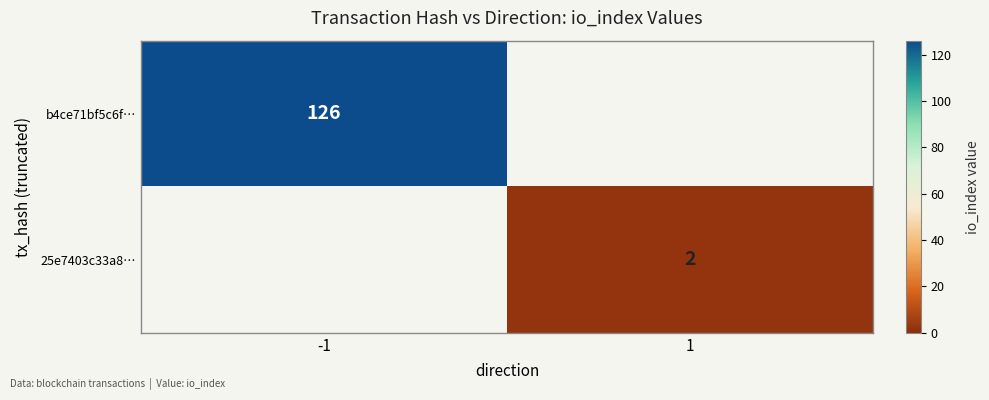

The b4ce71bf5c6f… series shows 126 at -1. True or false?

True